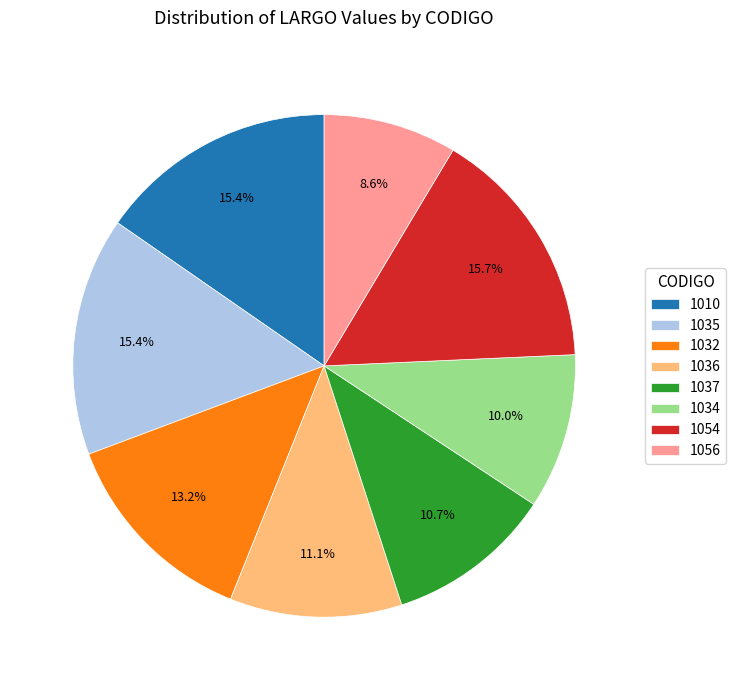

How many slices are in this pie chart?

8